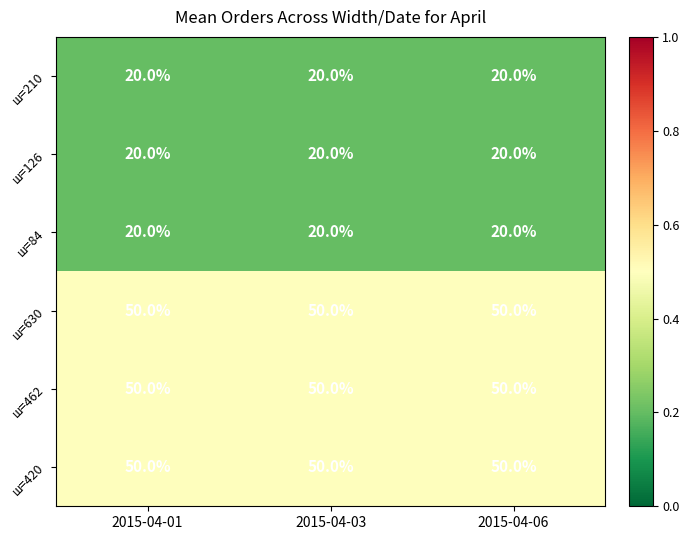

What is the maximum value for ш=420?

50